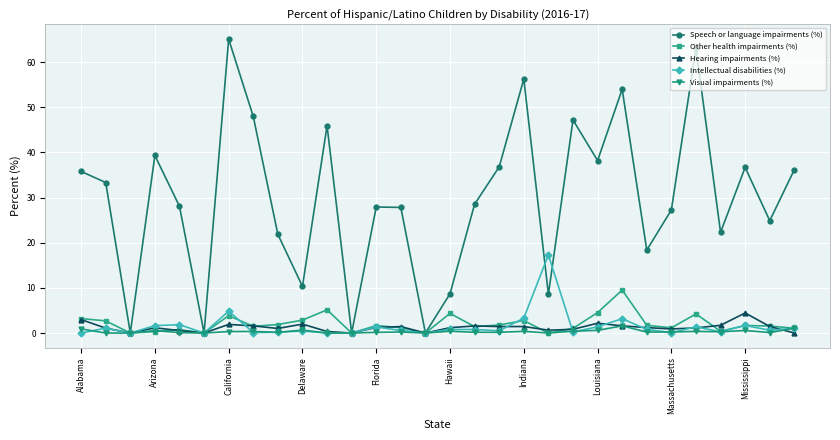

What is the value of the Hearing impairments (%) point at the 10th from the left?

2.0